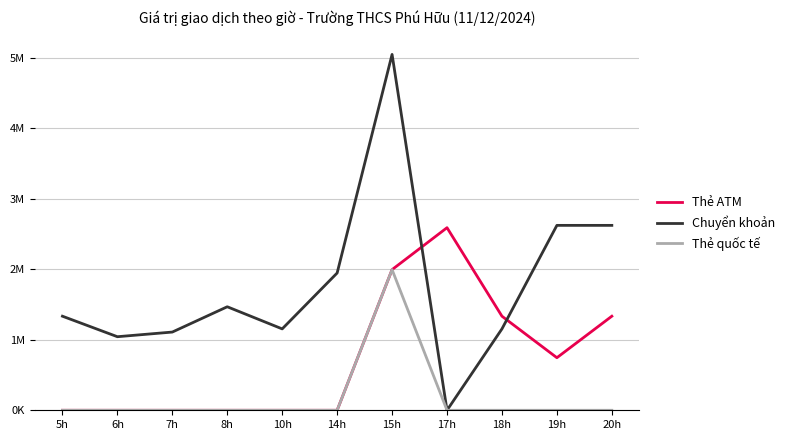

Is it true that Thẻ quốc tế equals 0 at 14h?

True